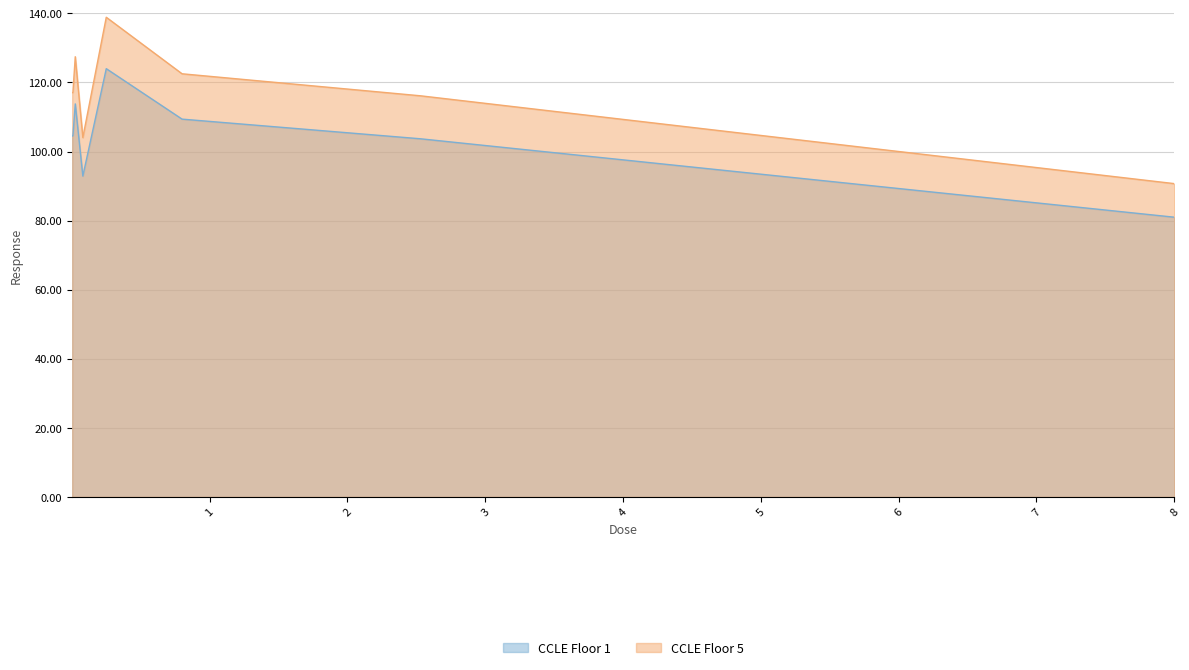

At which category does the chart reach its peak across all series?

0.25